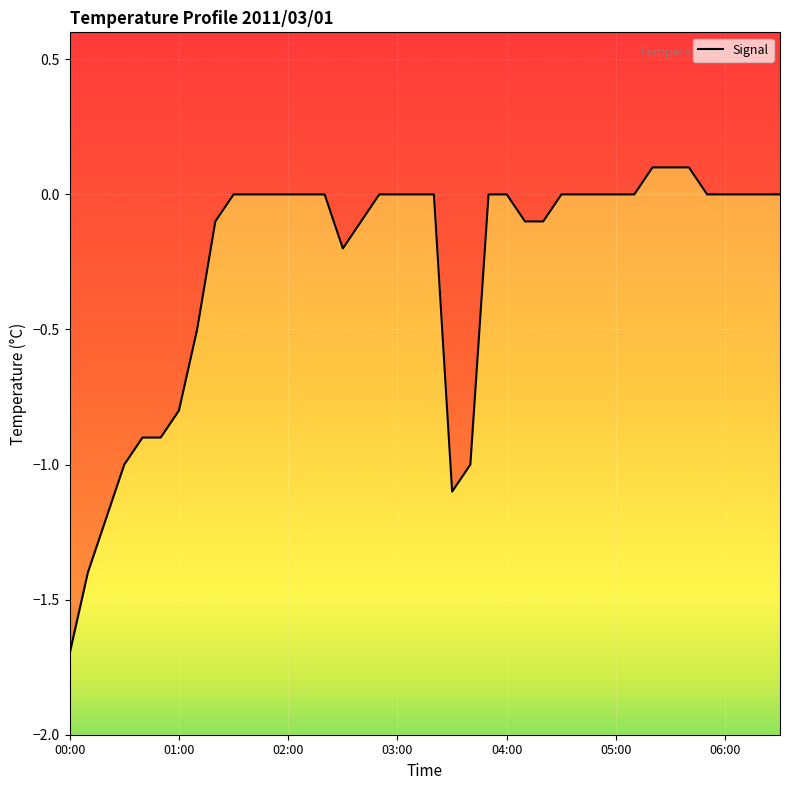

True or false: the data shows 0.9 at 19.

False